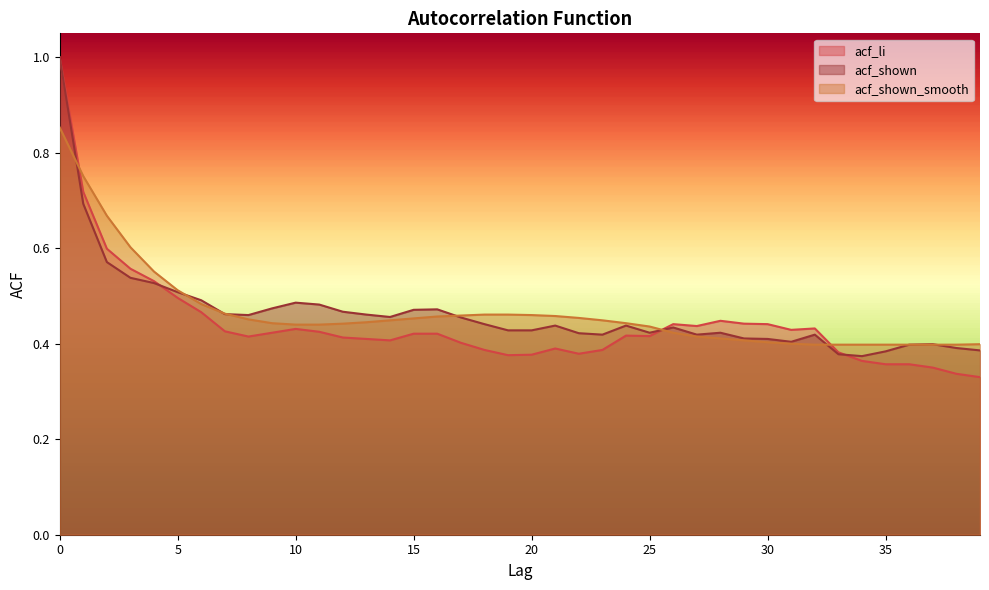

The acf_shown_smooth series shows 0.5 at 5. True or false?

True